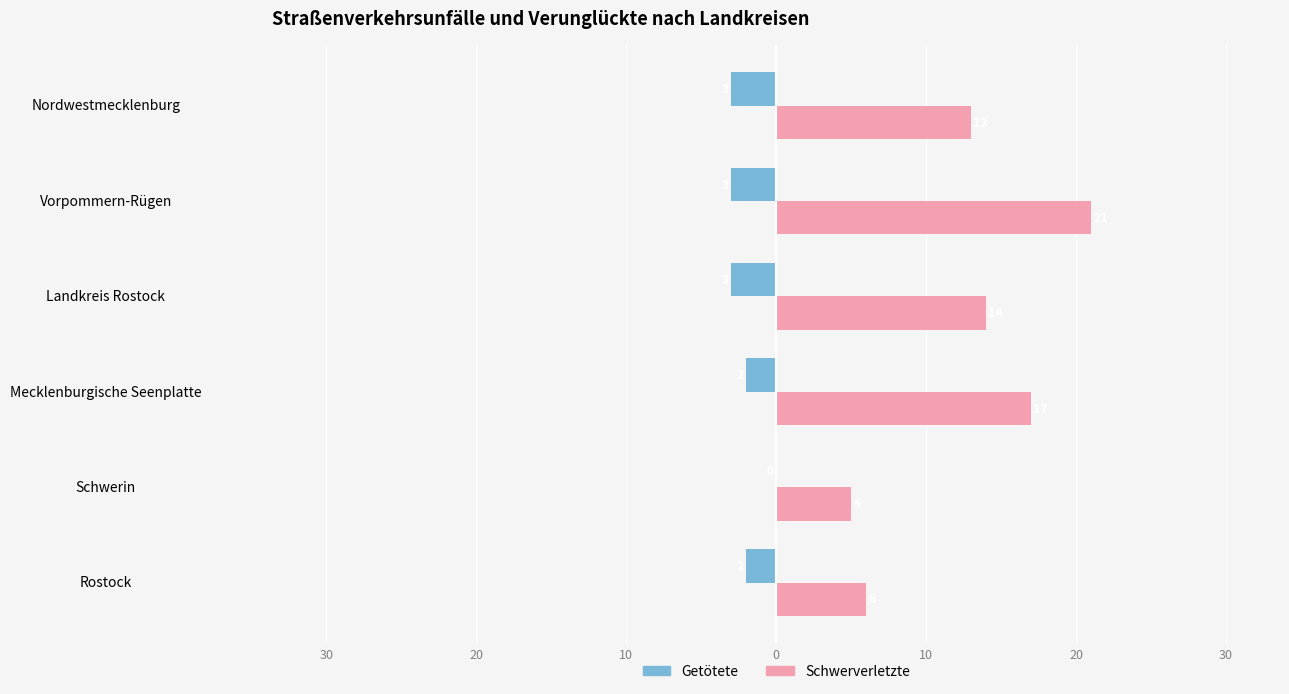

What are all the series names shown in the legend?

Getötete, Schwerverletzte